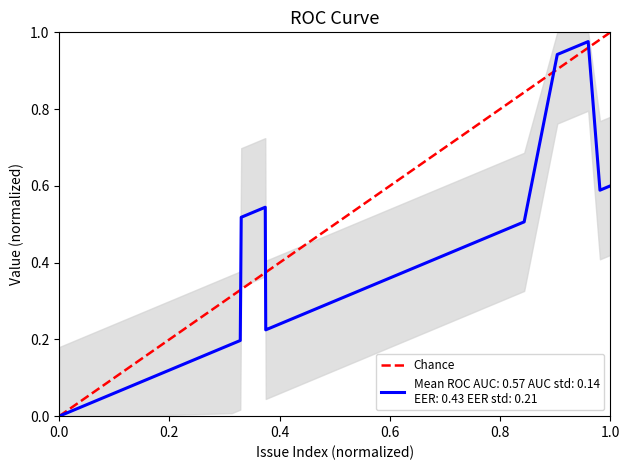

Is it true that the value at 0.0 is 0?

True